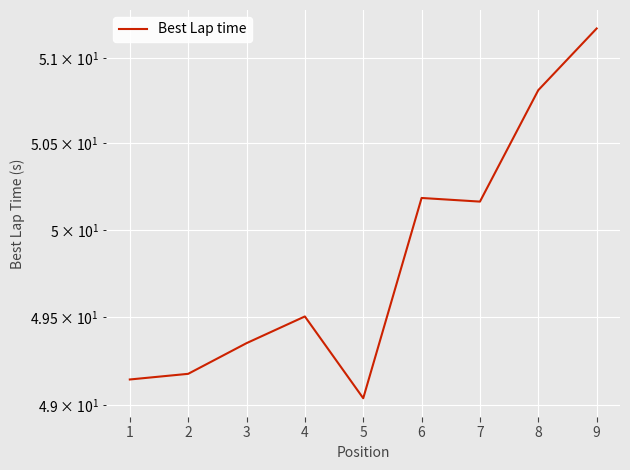

Where is the data nearest to the value 50?

7